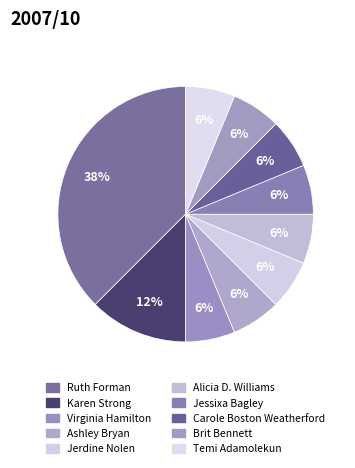

What percentage do Brit Bennett and Jerdine Nolen together represent?

12.5%